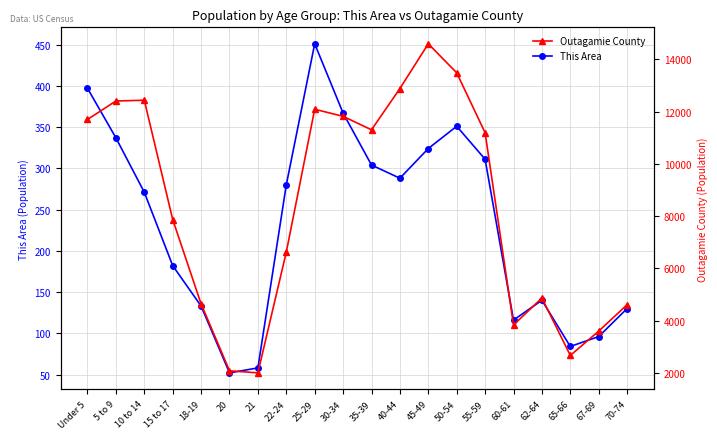

What is the spread (max minus min) of values at 22-24?

6345